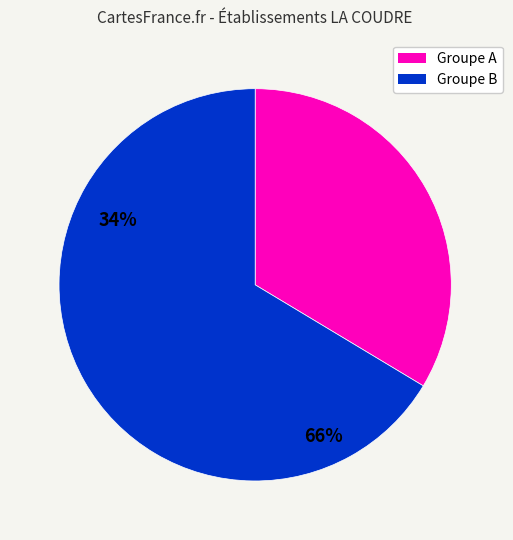

Does any single category account for the majority?

Yes